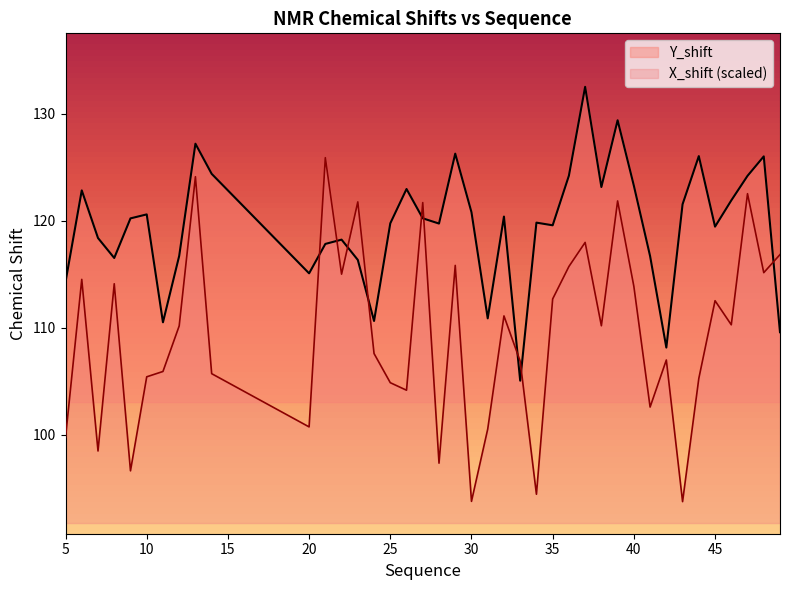

What is the difference between the Y_shift values at 31 and 38?

12.3